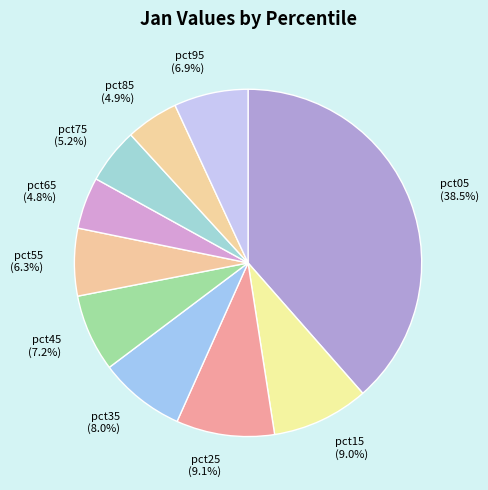

How many slices are in this pie chart?

10